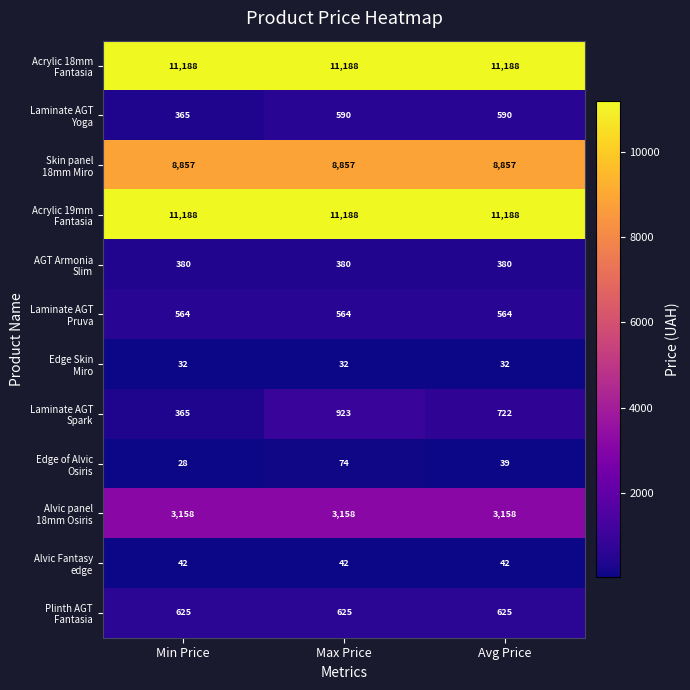

Is the value of AGT Armonia Slim at Min Price greater than the value of Laminate AGT Yoga at Avg Price?

No